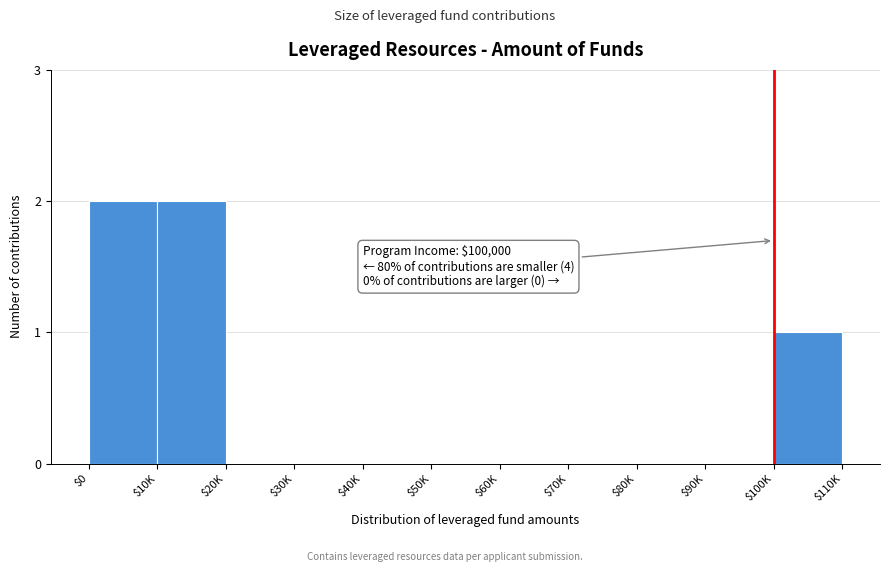

Is it true that the value at $60K is 0?

True